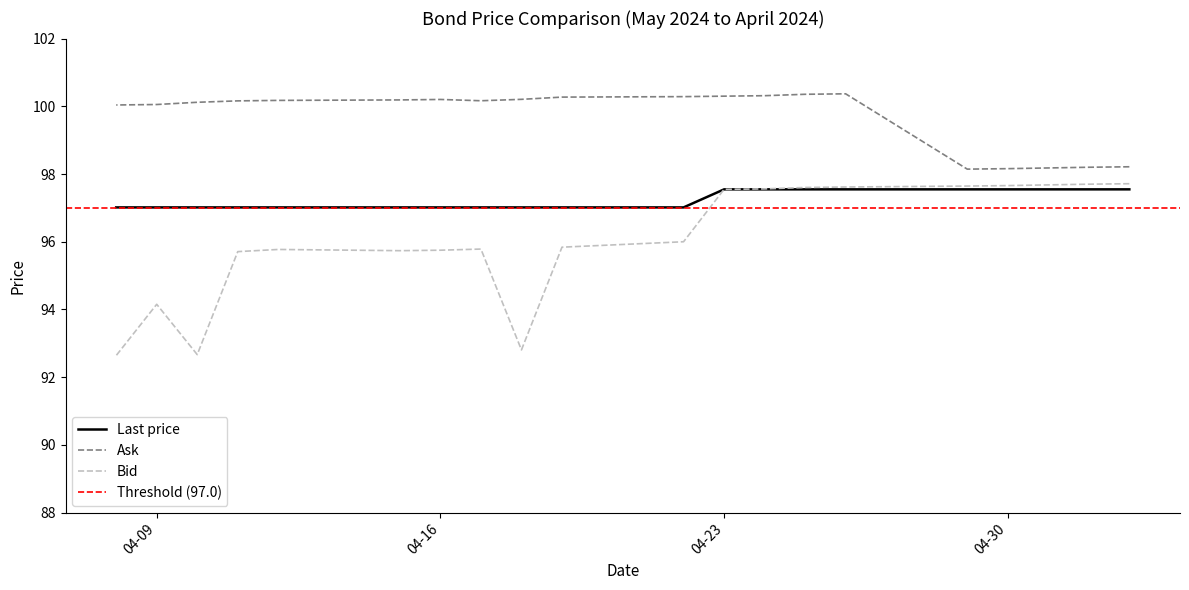

The Last price series shows 97.5 at 2024-05-03. True or false?

True